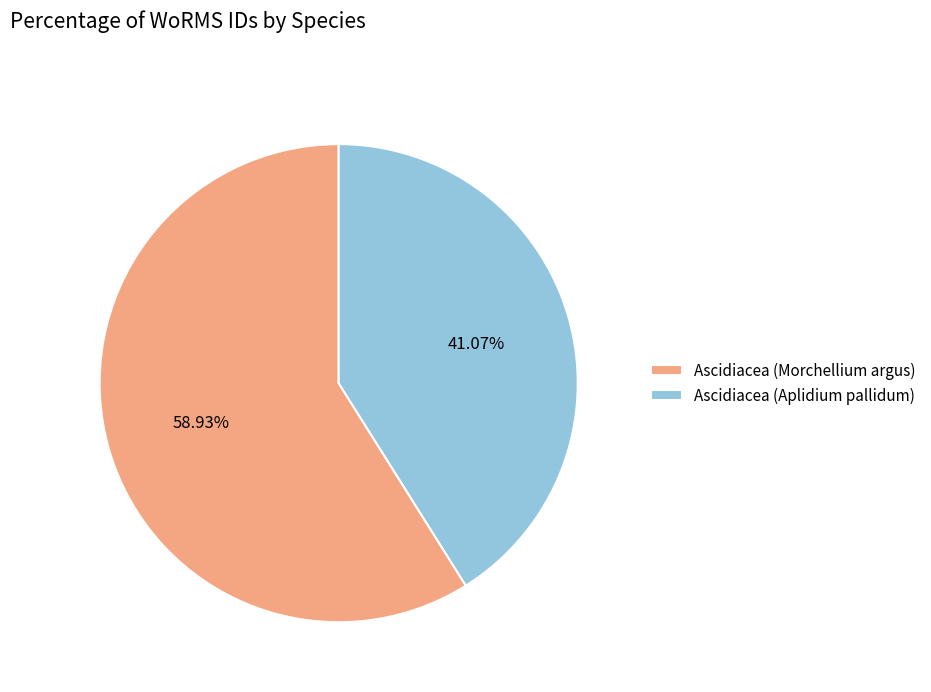

The Ascidiacea (Aplidium pallidum) slice represents 32% of the pie. True or false?

False